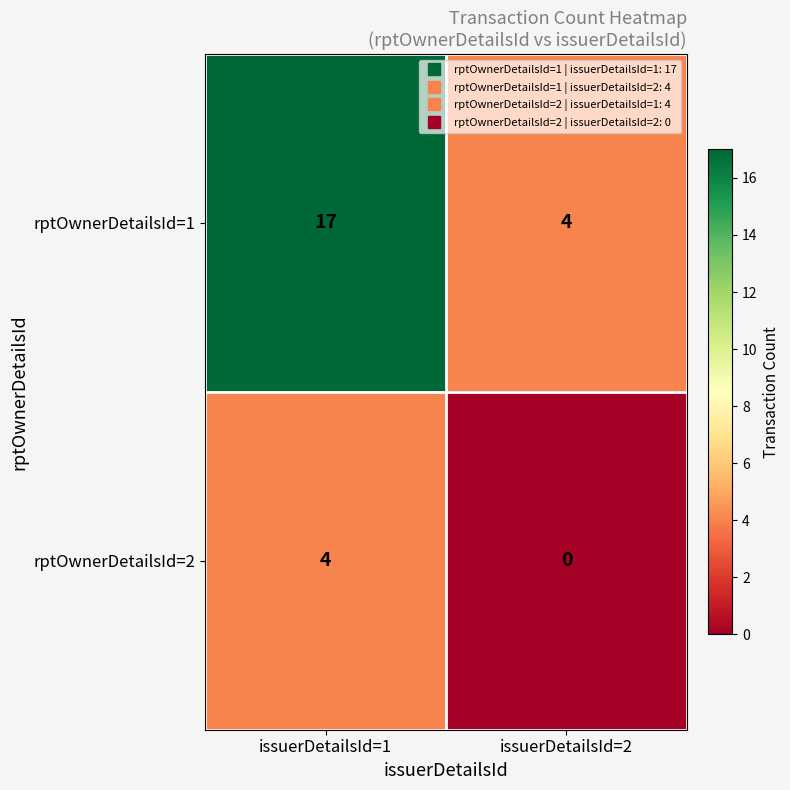

Which series has the largest total across all categories?

rptOwnerDetailsId=1